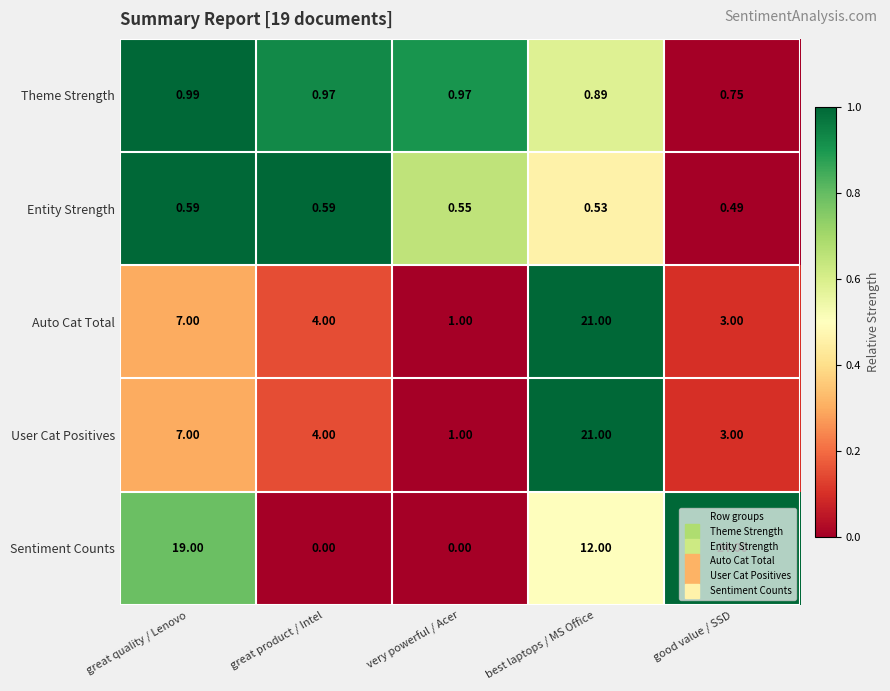

At which label does Sentiment Counts first exceed 12?

great quality / Lenovo